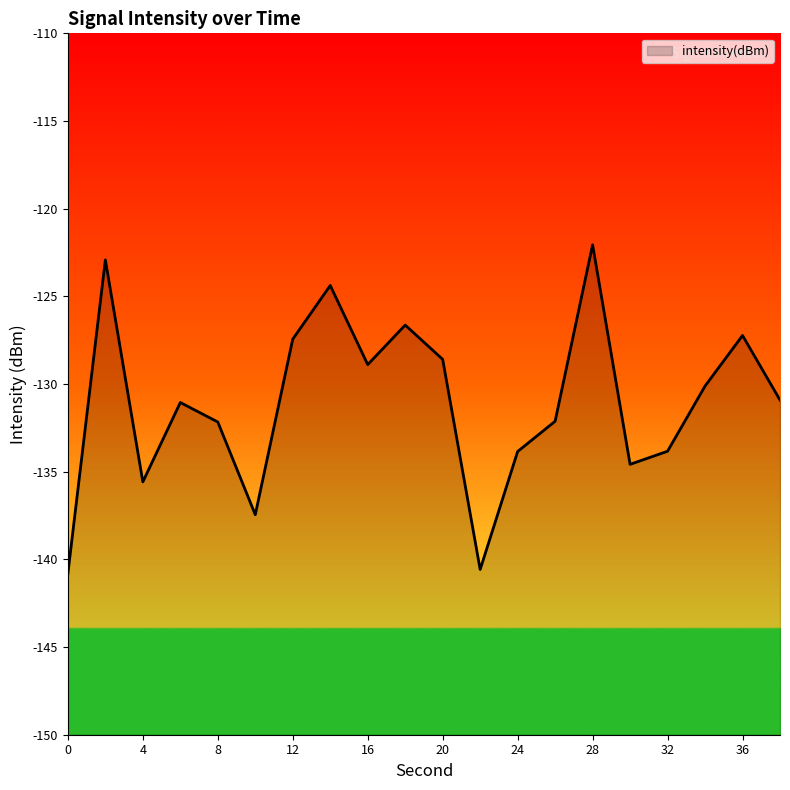

Count the number of categories in the chart.

20